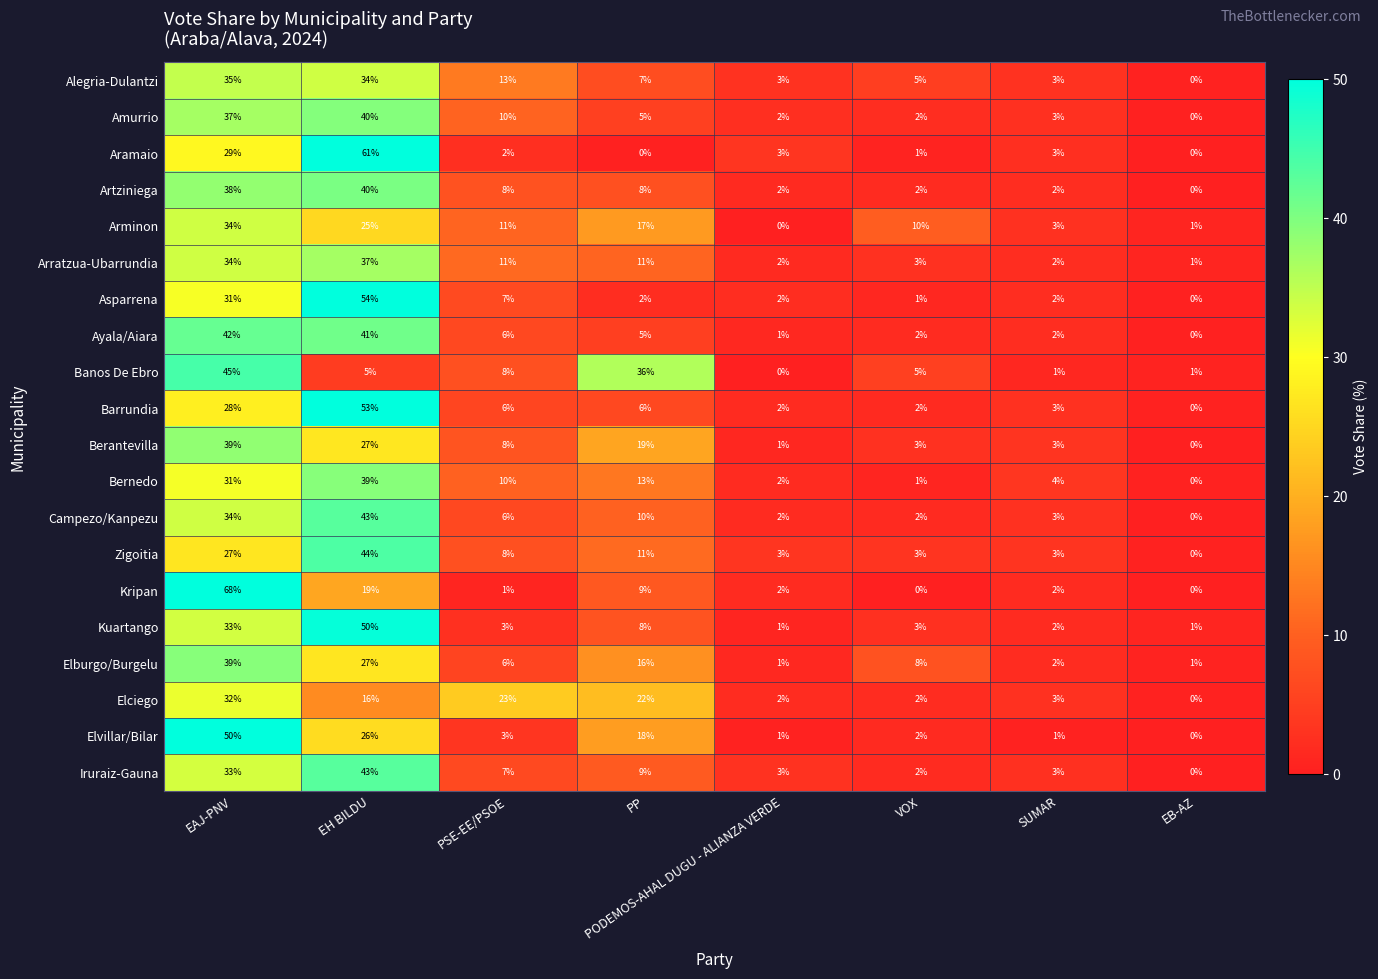

Between PODEMOS-AHAL DUGU - ALIANZA VERDE and VOX, which series saw the biggest shift?

Arminon